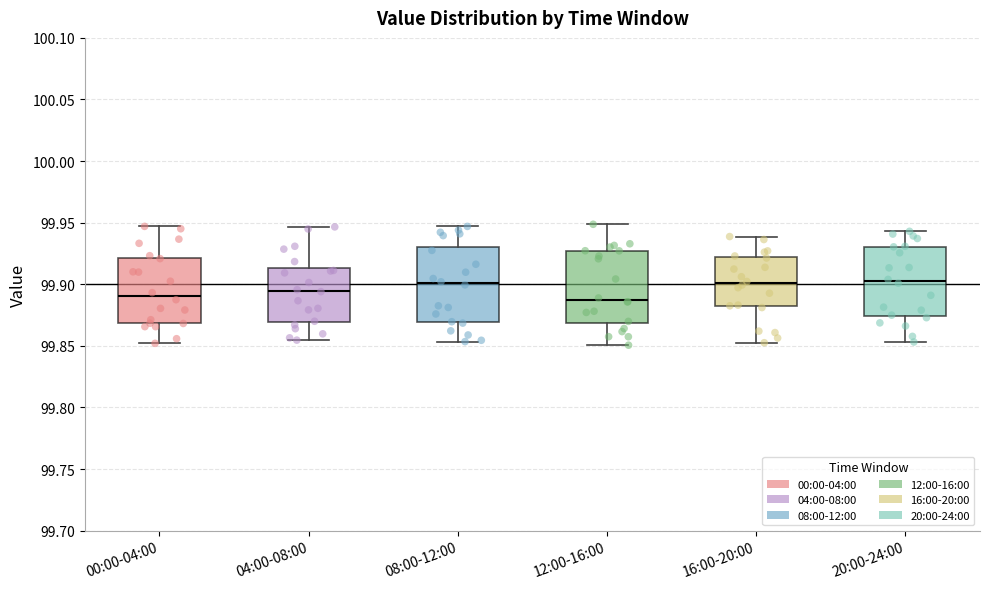

Where does the lower whisker of the box for 08:00-12:00 end on the y-axis? The values are not printed on the chart, so give them approximately, as read against the axis.

99.855